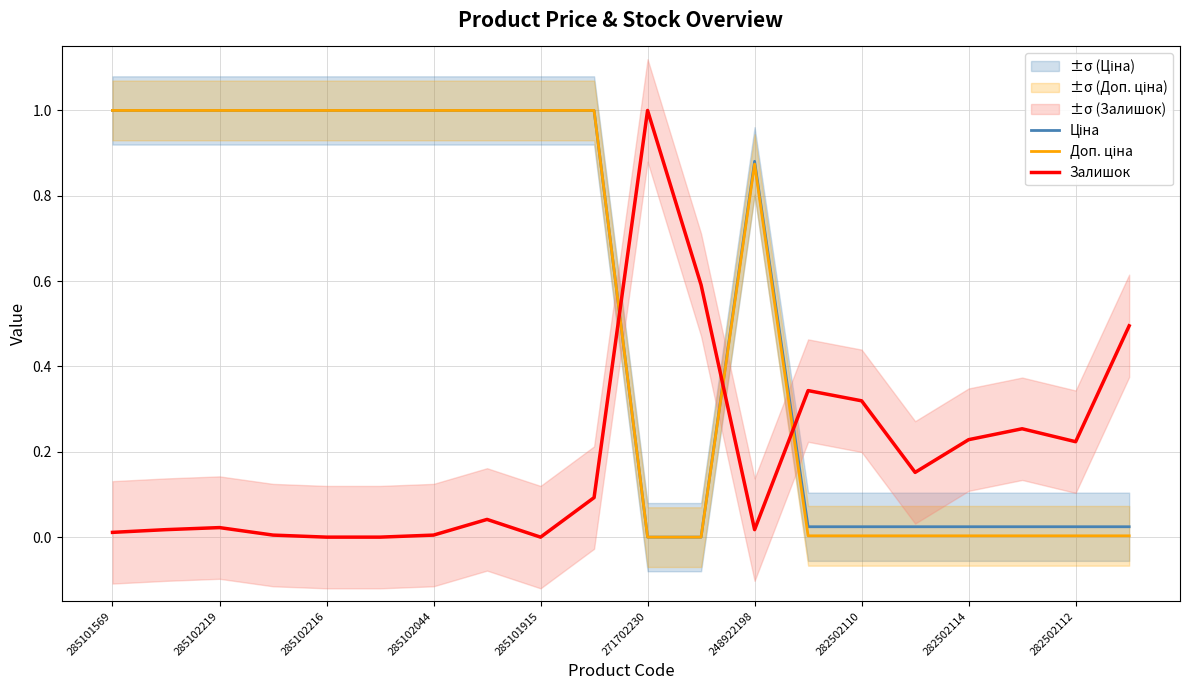

The Залишок series shows 0.1 at 282502114. True or false?

False